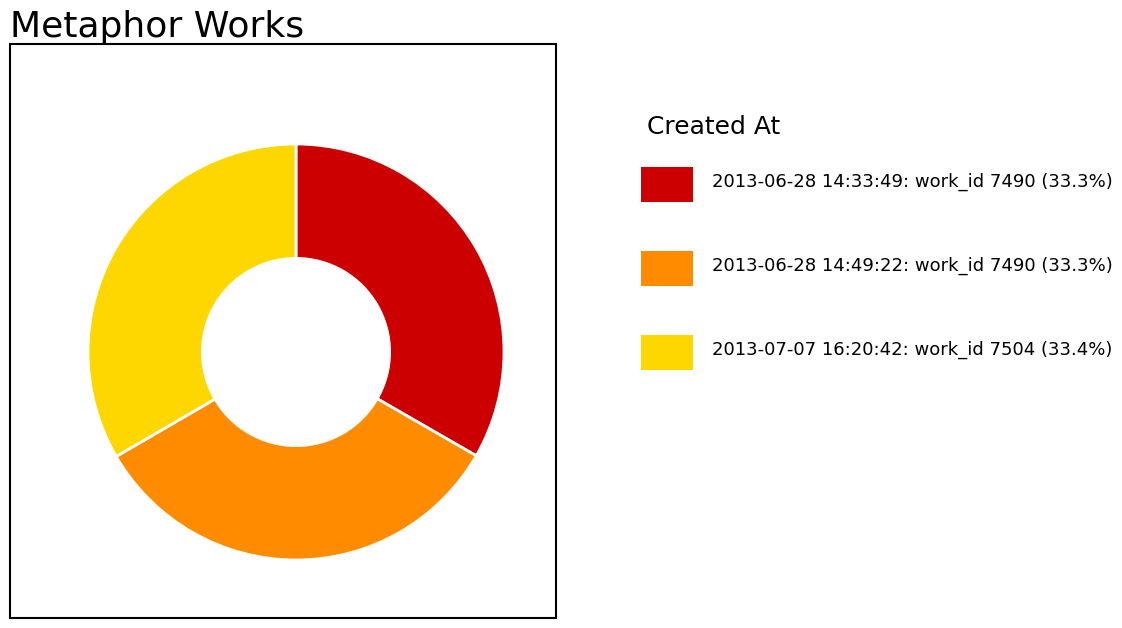

Is there any slice that represents more than half of the pie?

No